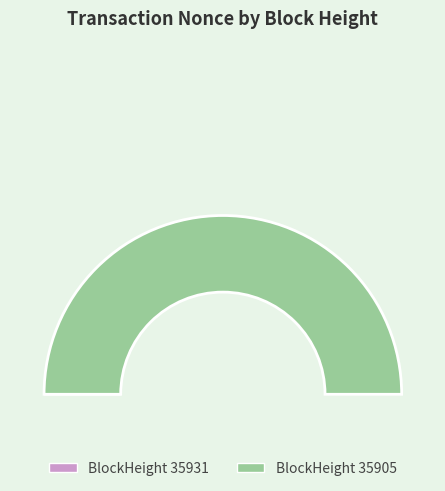

Which has a higher value, 35905 or 35931?

35905